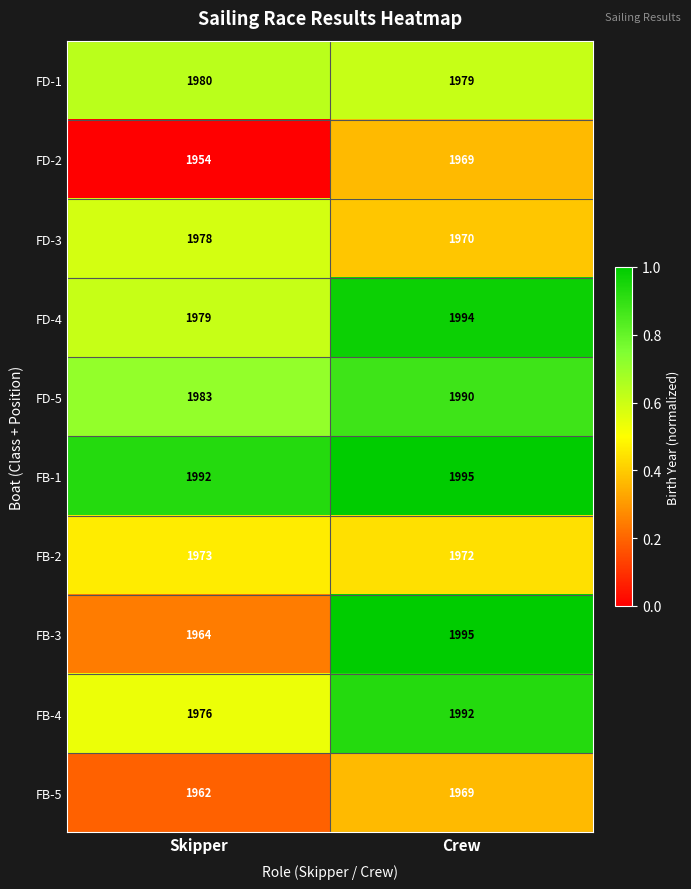

At which category is the sum across all series the highest?

Crew